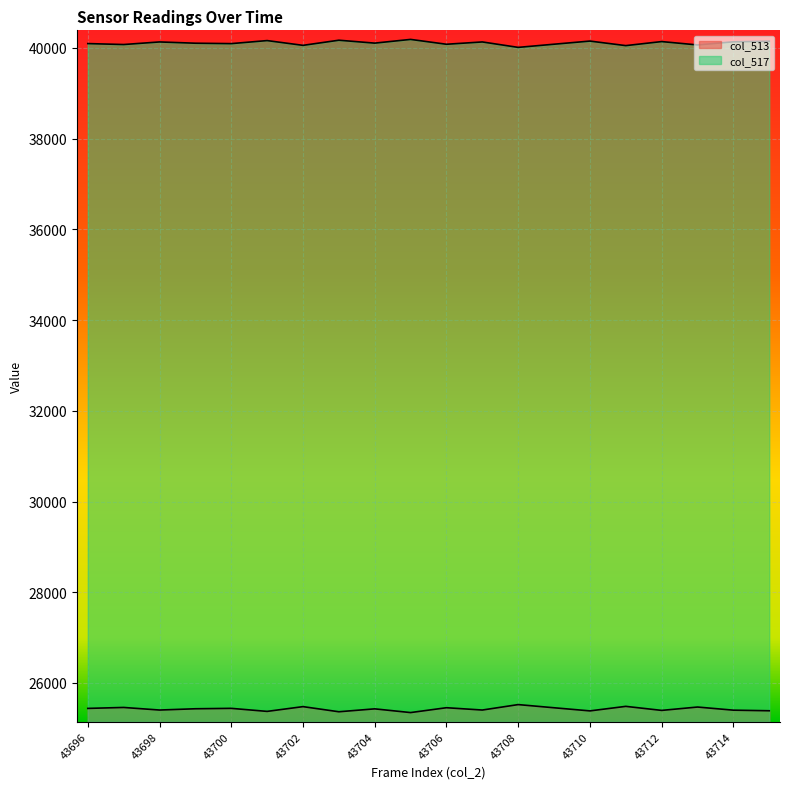

What is the approximate value of col_517 at 43710, to the nearest 50?

40150